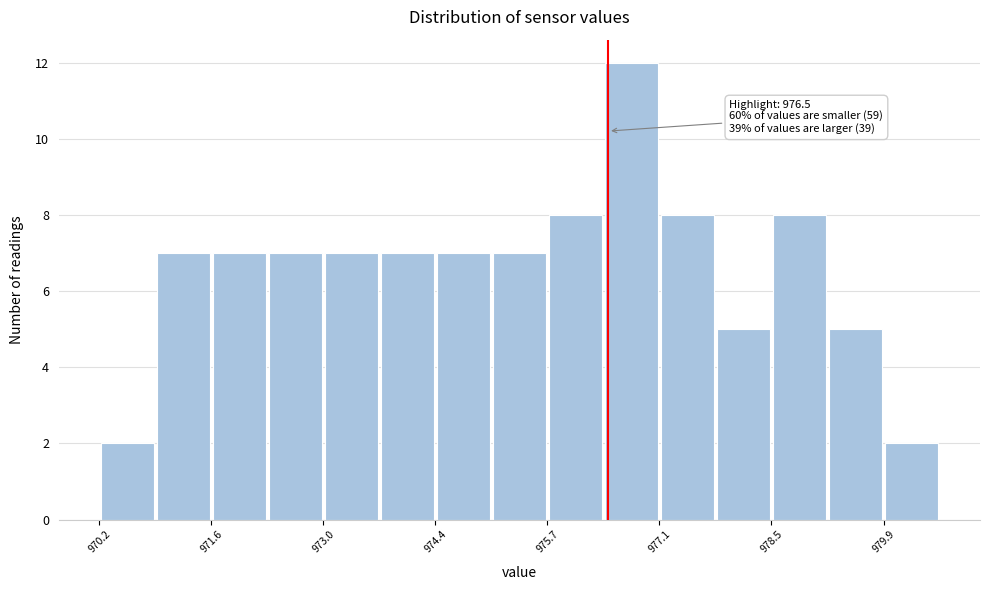

Read against the x-axis, roughly where is the centre of the tallest bar?

976.8